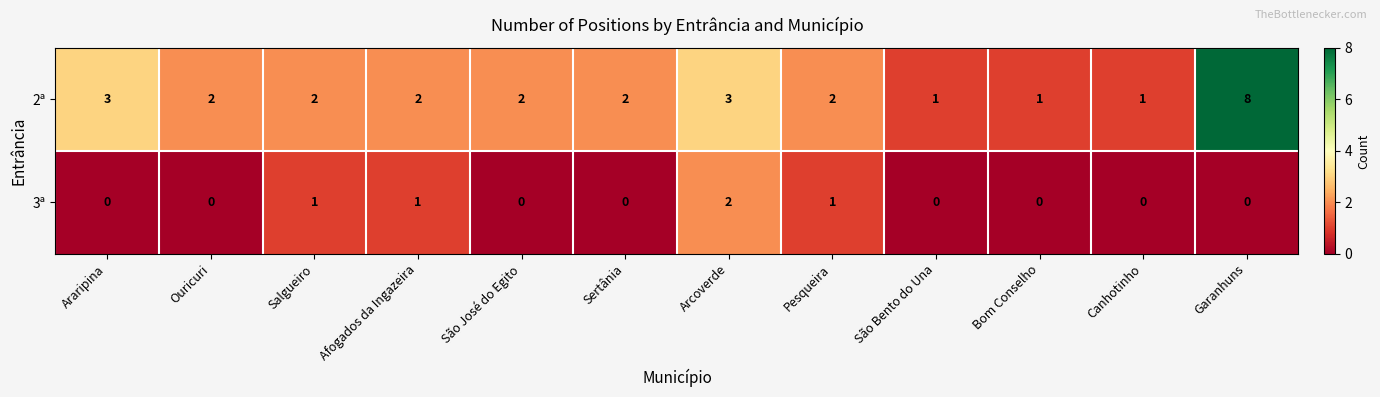

Read the 2ª value at Garanhuns.

8